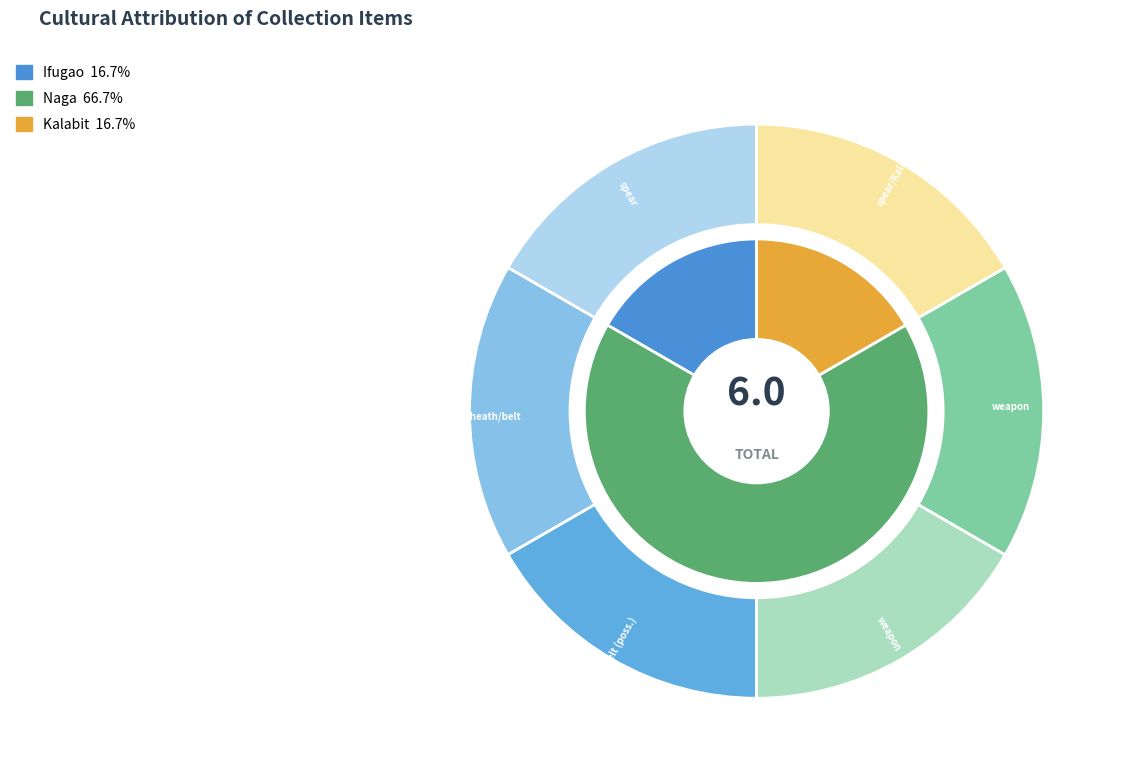

How many slices are in this pie chart?

6